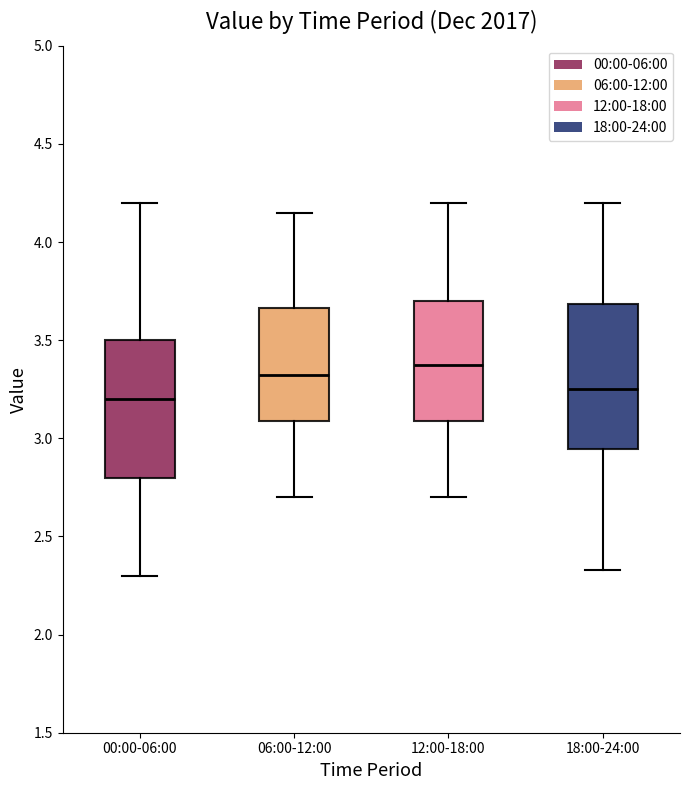

Reading left to right, read every box against the y-axis: the position of its median line, the range the box covers, and the ends of its whiskers. The values are not printed on the chart, so give them approximately, as read against the axis.

00:00-06:00: median 3.20, box 2.80 to 3.50, whiskers 2.30 to 4.20
06:00-12:00: median 3.35, box 3.10 to 3.65, whiskers 2.70 to 4.15
12:00-18:00: median 3.40, box 3.10 to 3.70, whiskers 2.70 to 4.20
18:00-24:00: median 3.25, box 2.95 to 3.70, whiskers 2.35 to 4.20